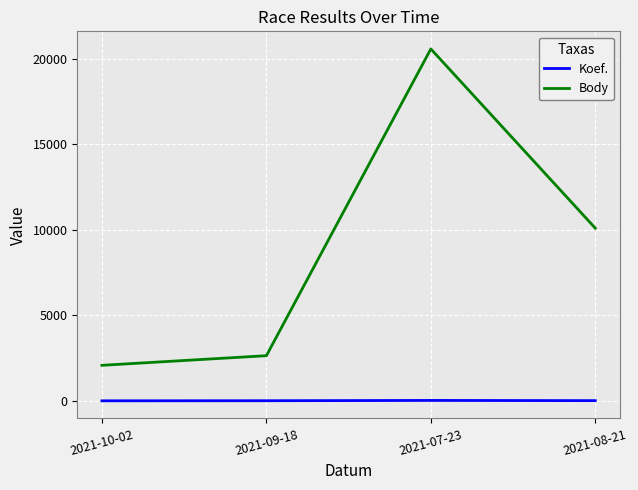

Is the value of Body at 2021-10-02 greater than the value of Koef. at 2021-10-02?

Yes